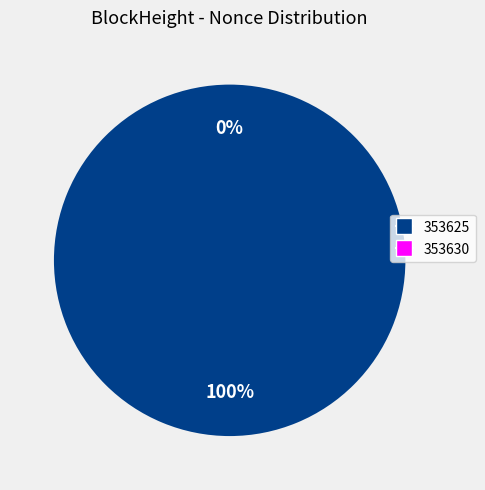

To the nearest percent, what is the average slice percentage?

50%